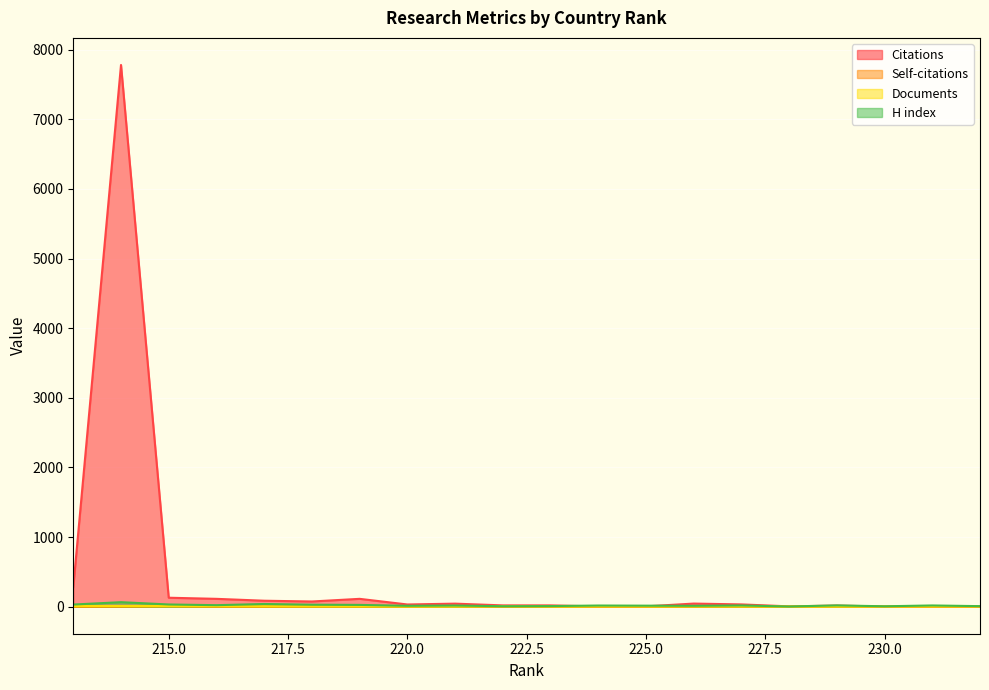

Where is the first local maximum for Self-citations?

229